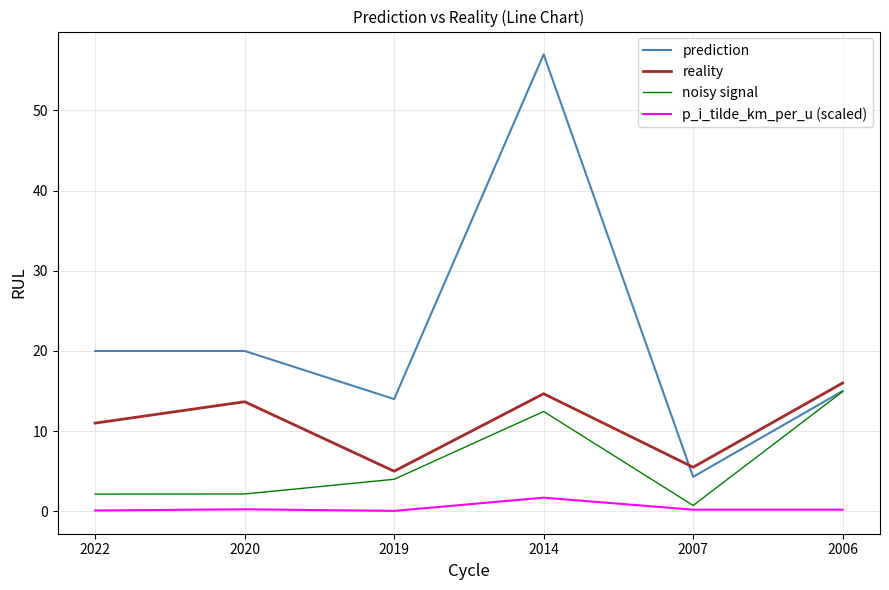

Is the value of prediction at 2006 greater than the value of reality at 2019?

Yes